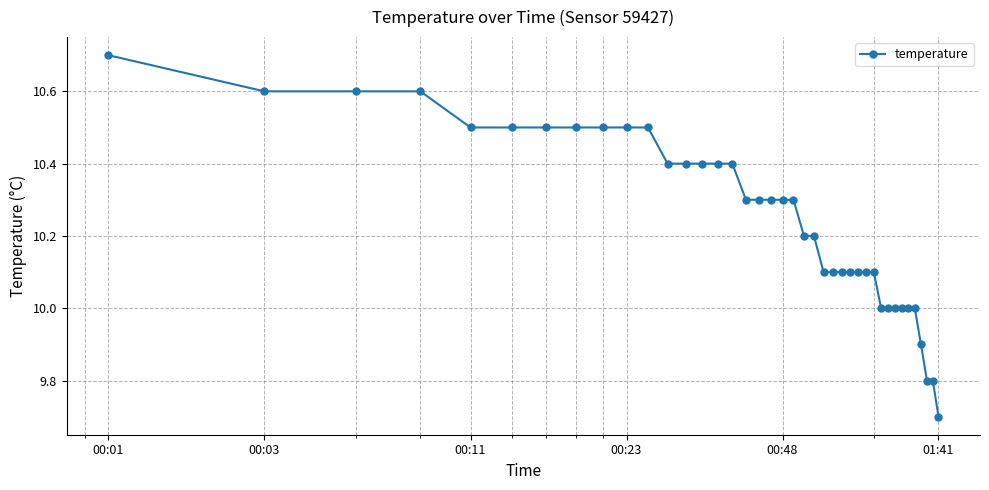

What is the value of the 17th point from the left?

10.3